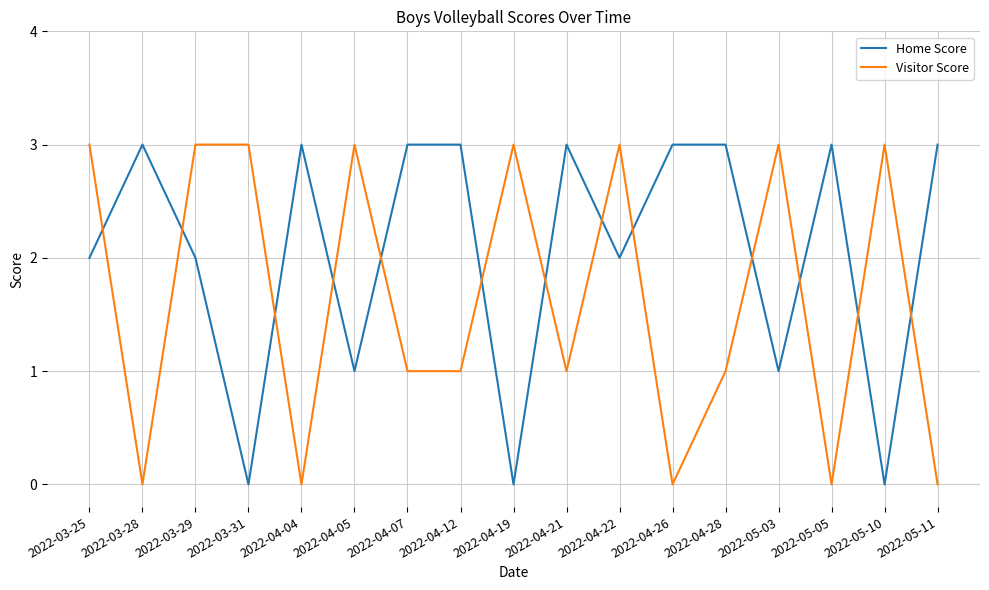

Is this an area chart (filled region under the line)?

No